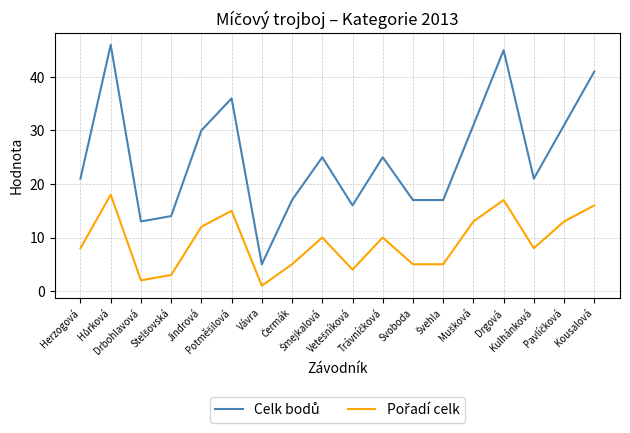

Is this an area chart (filled region under the line)?

No